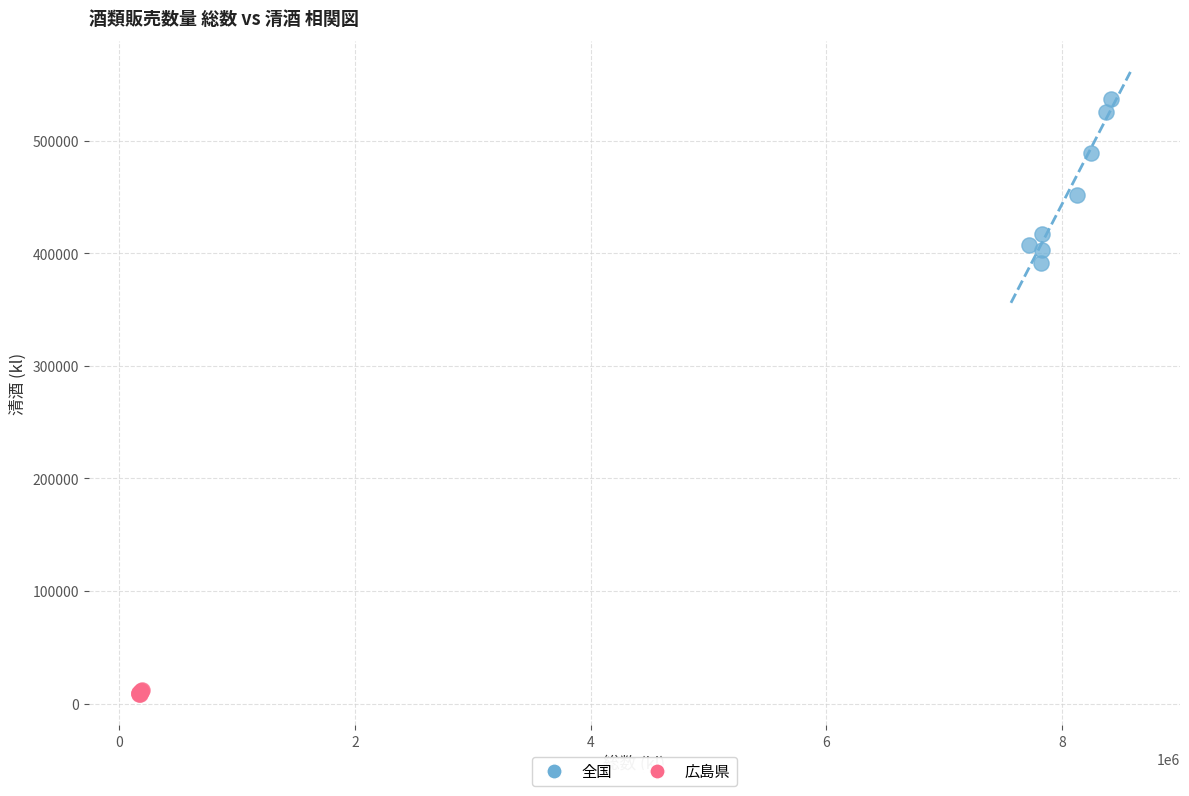

Which series has the widest spread of Y values?

全国